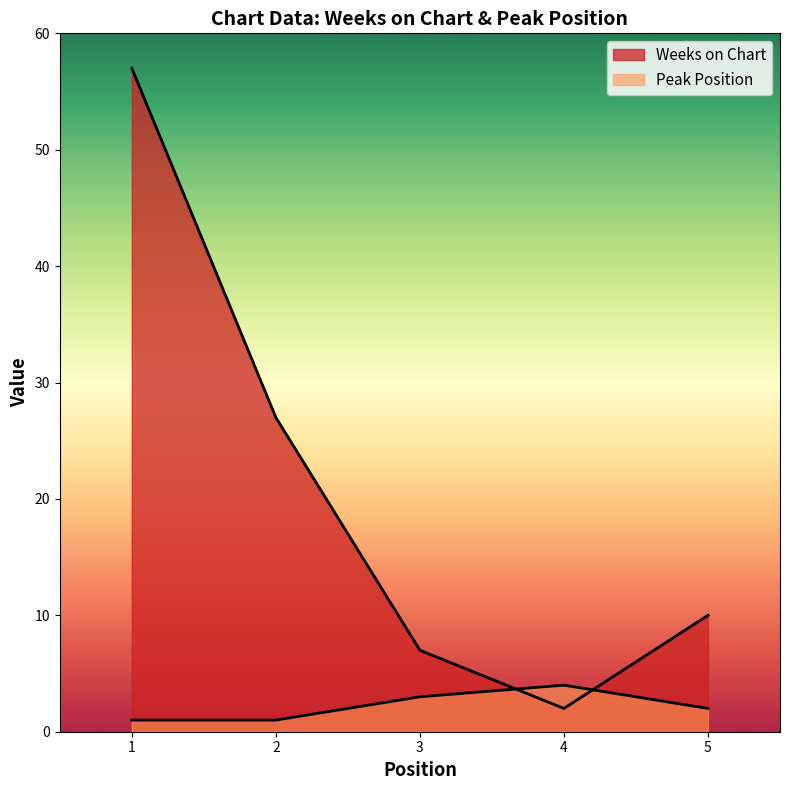

The Weeks on Chart series shows 8 at 2. True or false?

False